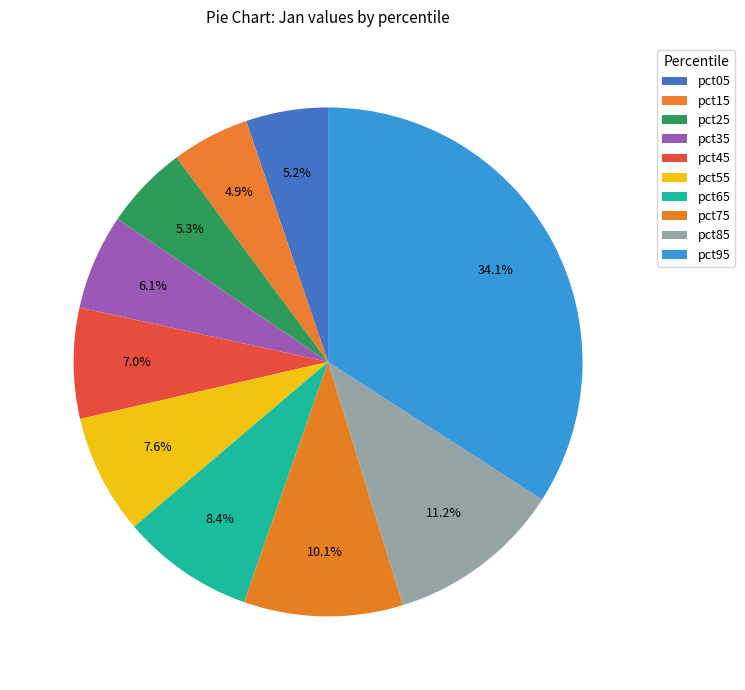

To the nearest percent, what percentage of the pie is pct05?

5%